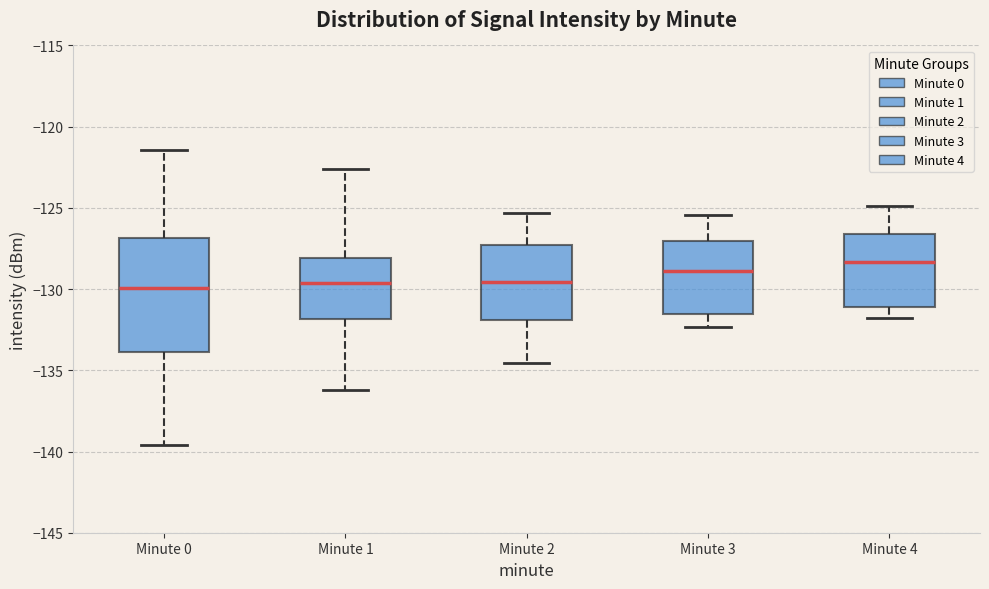

Reading left to right, read every box against the y-axis: the position of its median line, the range the box covers, and the ends of its whiskers. The values are not printed on the chart, so give them approximately, as read against the axis.

Minute 0: median -130.0, box -134.0 to -127.0, whiskers -139.5 to -121.5
Minute 1: median -129.5, box -132.0 to -128.0, whiskers -136.0 to -122.5
Minute 2: median -129.5, box -132.0 to -127.5, whiskers -134.5 to -125.5
Minute 3: median -129.0, box -131.5 to -127.0, whiskers -132.5 to -125.5
Minute 4: median -128.5, box -131.0 to -126.5, whiskers -132.0 to -125.0